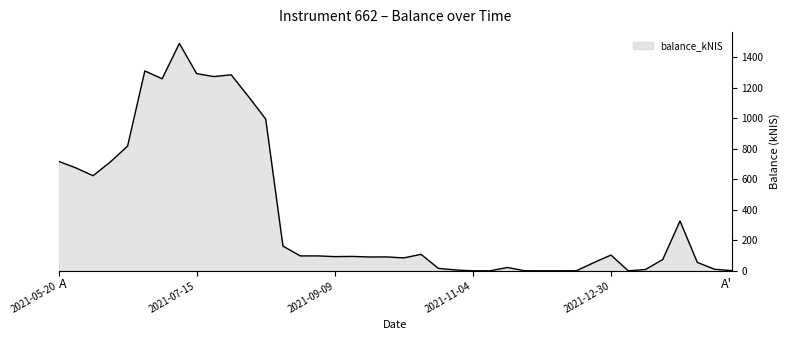

What is the greatest value displayed?

1489.2